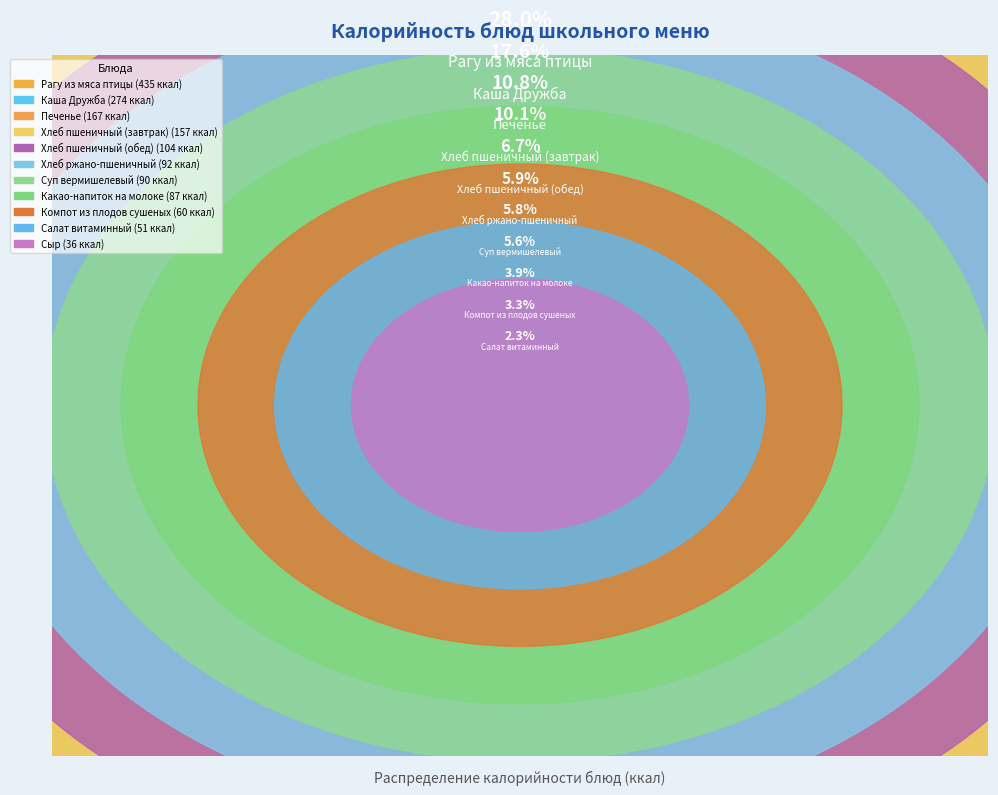

Which slice is the largest?

Рагу из мяса птицы